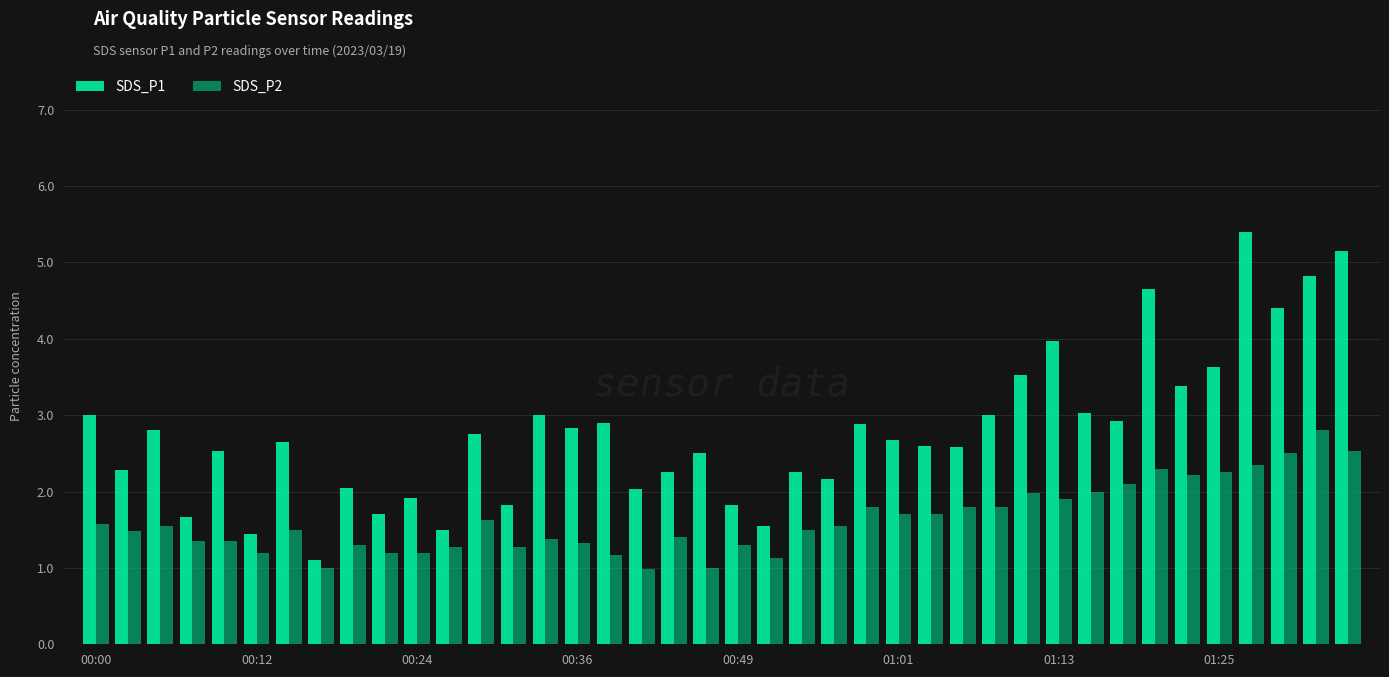

What is the maximum value for SDS_P2?

2.8